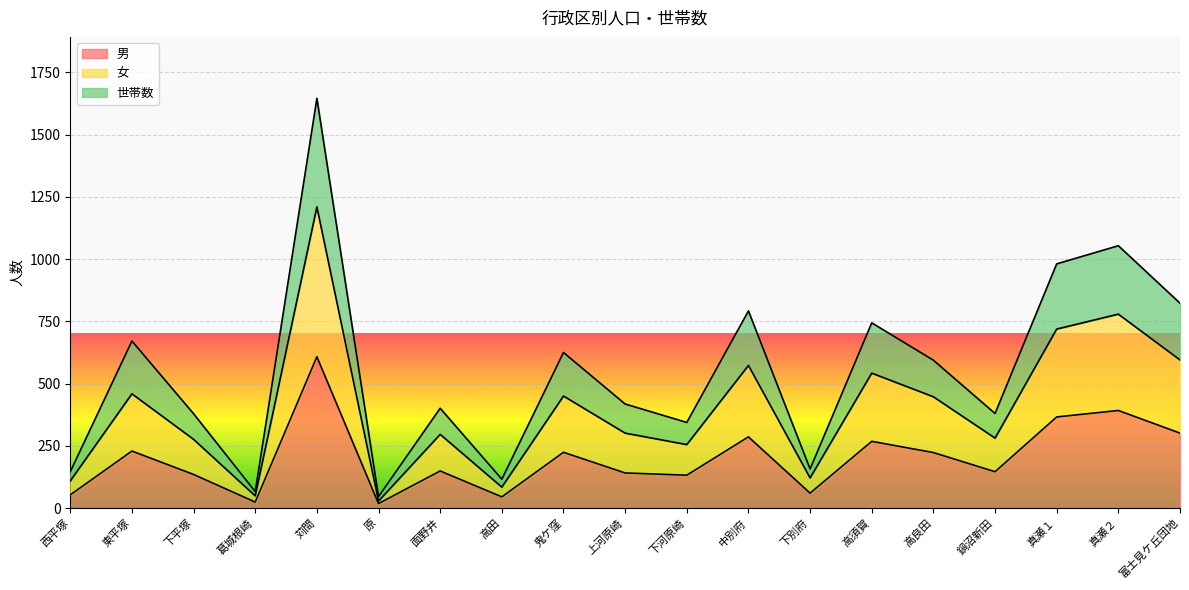

How many interior local peaks does the 世帯数 series have?

7